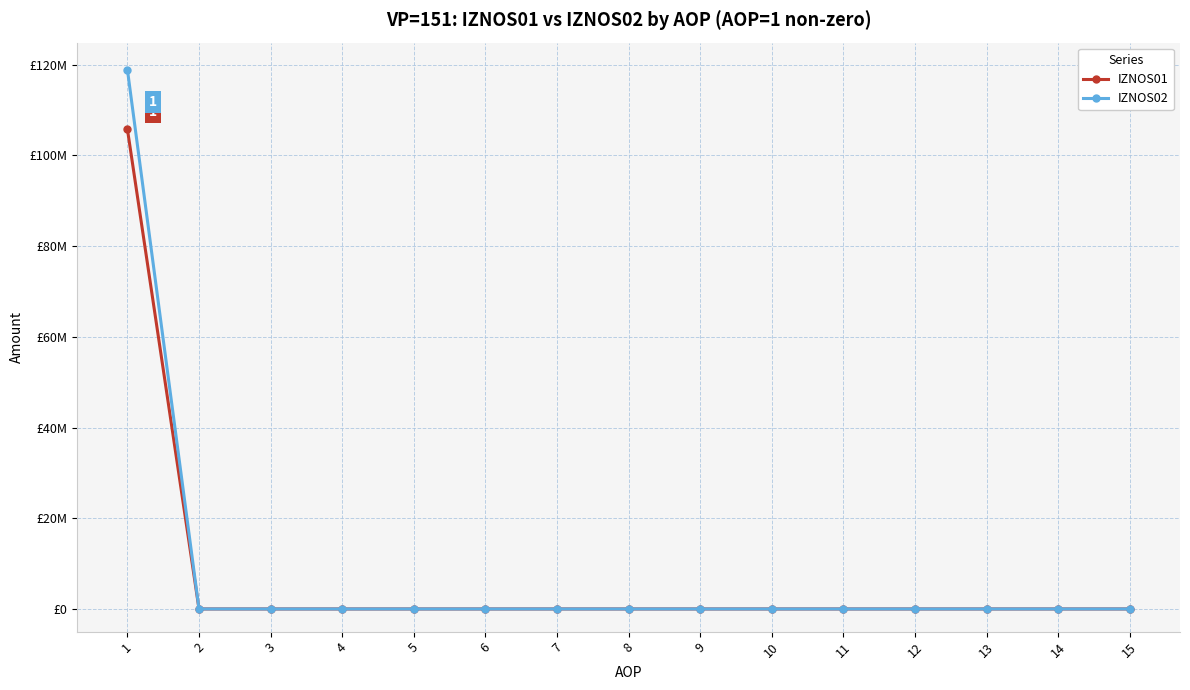

True or false: IZNOS02 and IZNOS01 cross at least once.

False